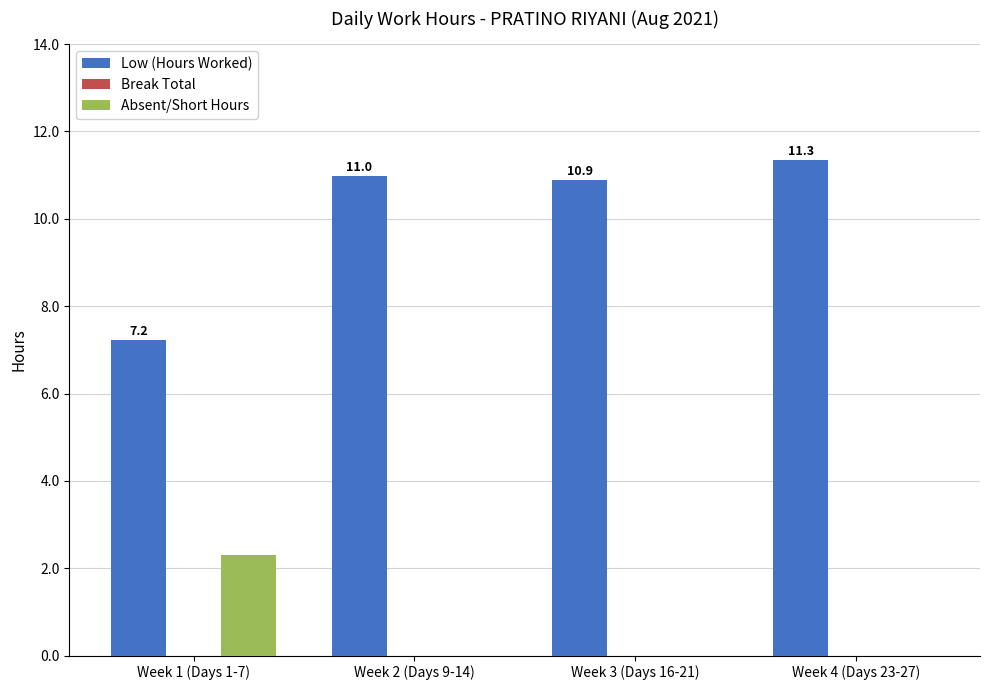

Which series has the largest total across all categories?

Low (Hours Worked)